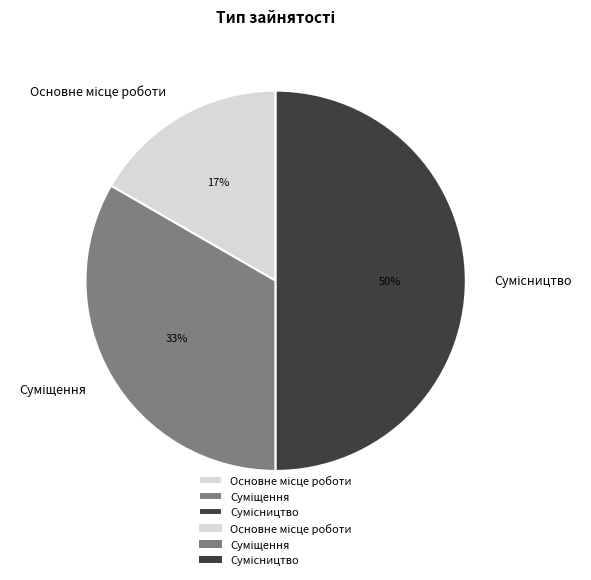

To the nearest percent, what is the difference between the largest and smallest slice percentages?

33%